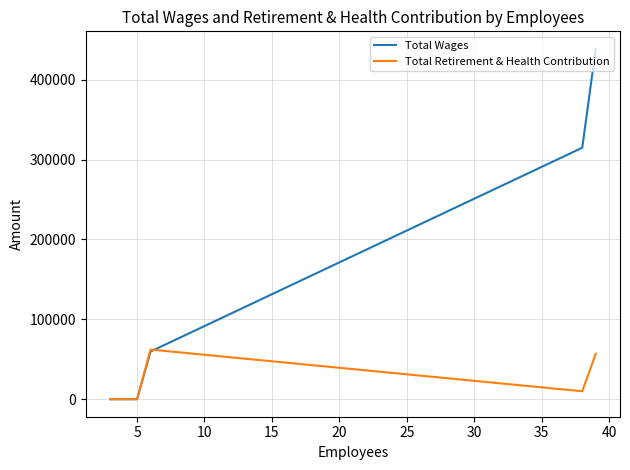

Rank the series by their average value, from lowest to highest.

Total Retirement & Health Contribution, Total Wages